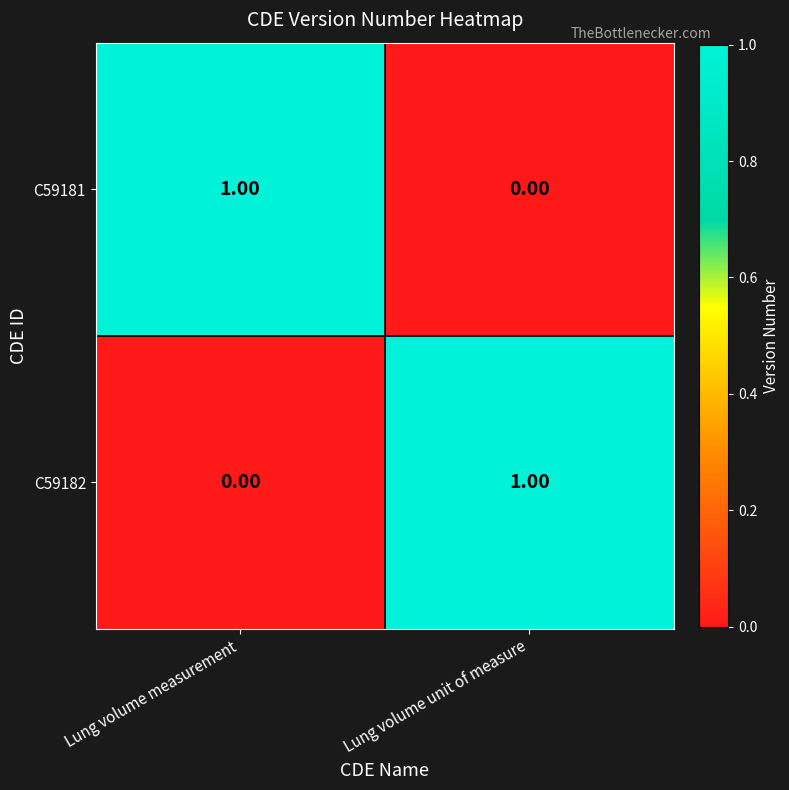

Which category has the highest value in the C59181 series?

Lung volume measurement